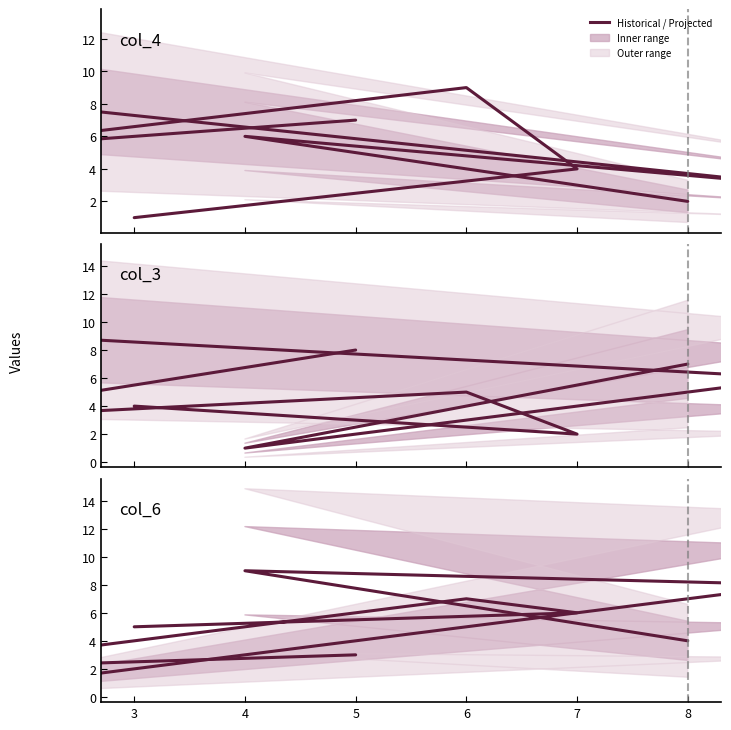

What is the total value across all series at 7?

32